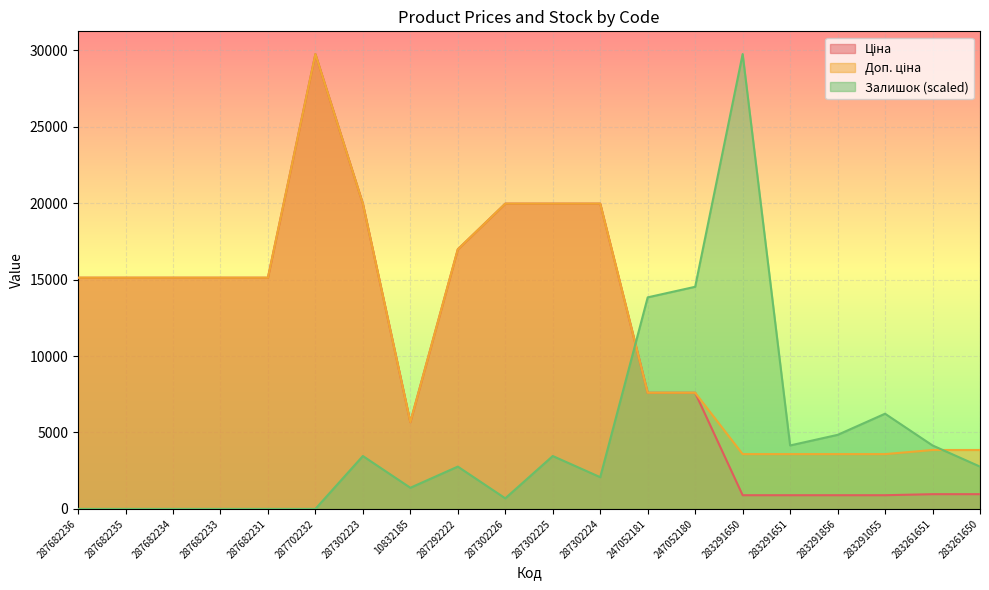

Rank the categories by Залишок value from lowest to highest.

287682236, 287682235, 287682234, 287682233, 287682231, 287702232, 287302226, 10832185, 287302224, 287292222, 283261650, 287302223, 287302225, 283291651, 283261651, 283291856, 283291055, 247052181, 247052180, 283291650